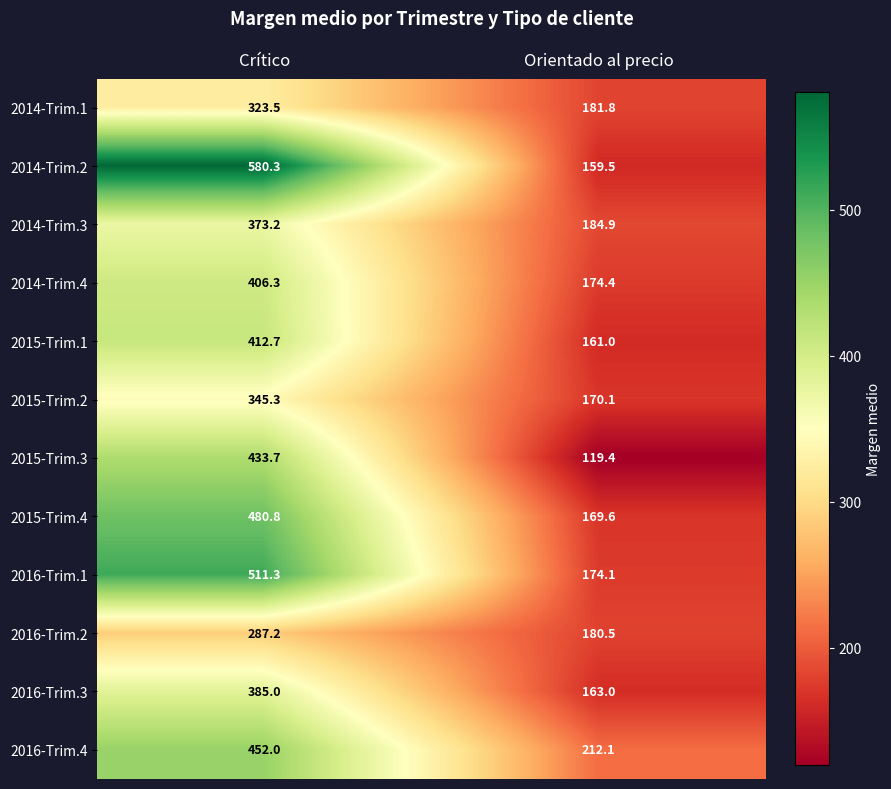

What is the smallest value displayed?

119.4